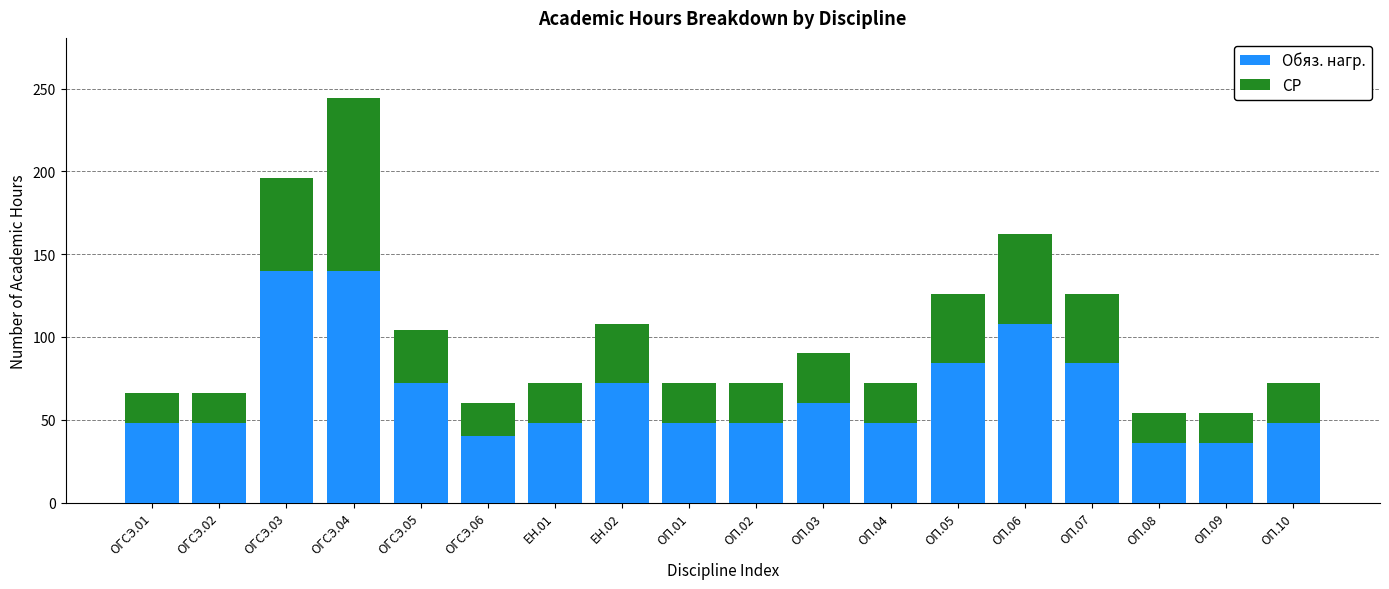

Does the chart contain any negative values?

No